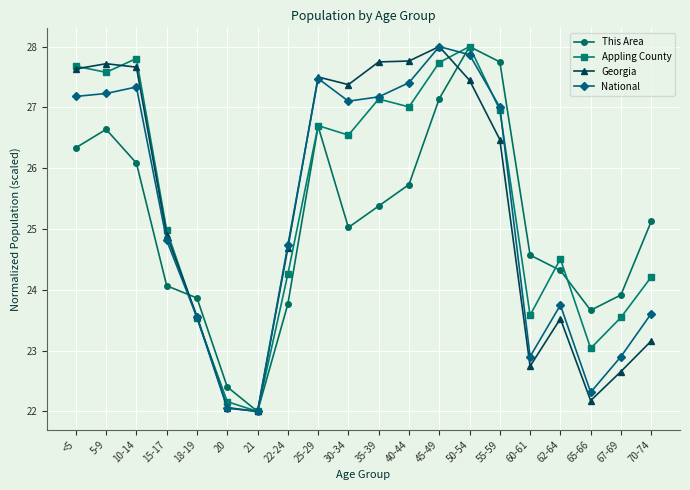

What is the spread (max minus min) of values at 67-69?

1.3